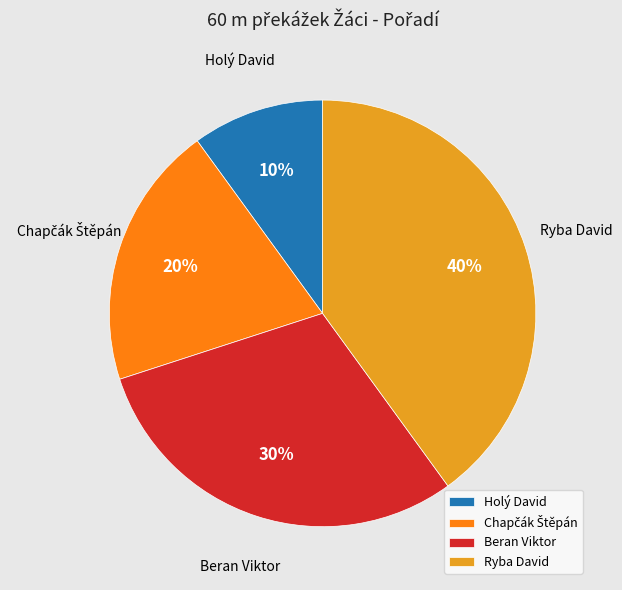

Is Beran Viktor the majority of the pie?

No